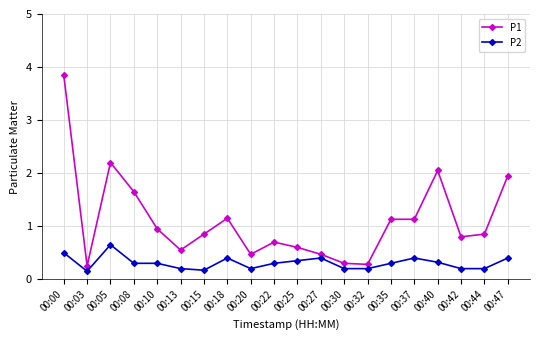

Where is the first local maximum for P2?

00:05